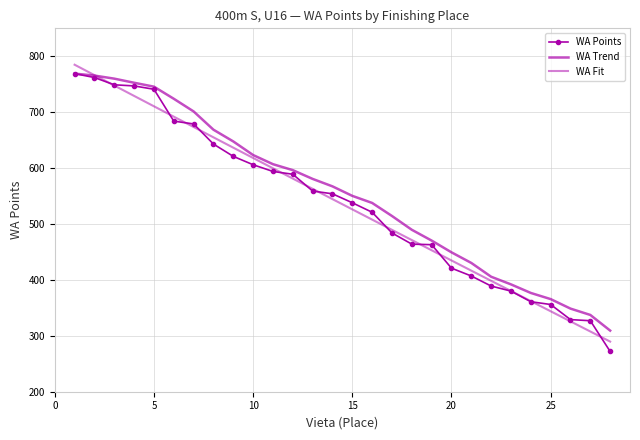

How many series are shown in this chart?

3